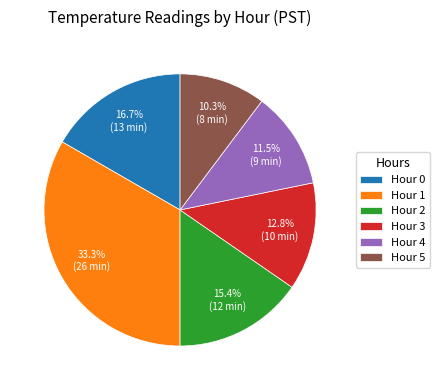

What is the ratio of the value at Hour 0 to the value at Hour 2?

1.1